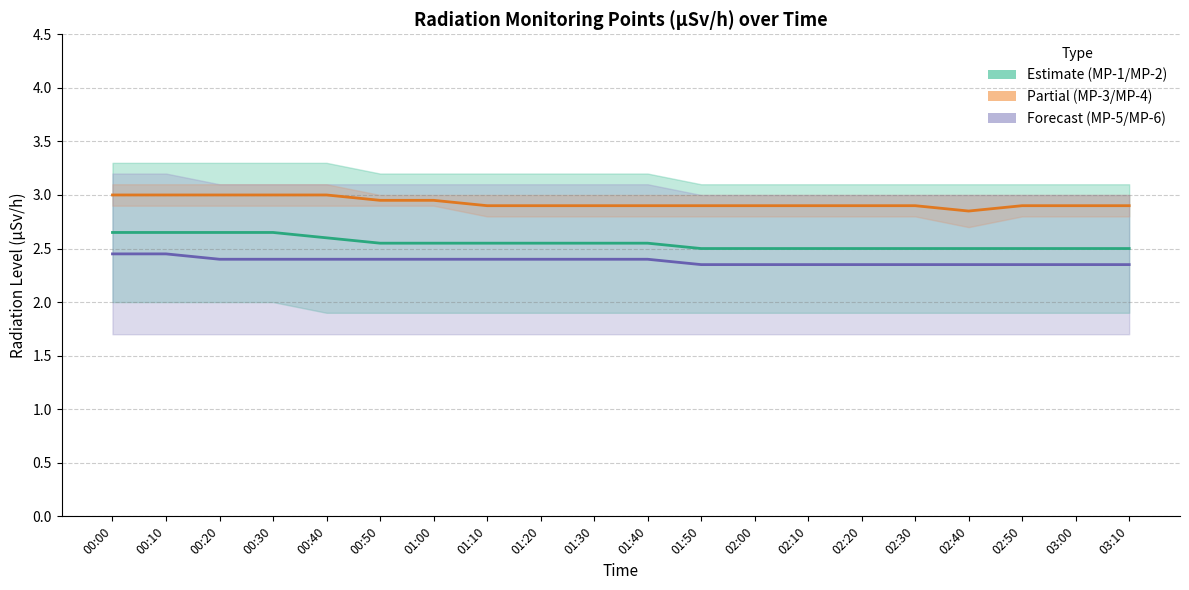

Is it true that MP-5/MP-6 mean equals 2.4 at 03:10?

True